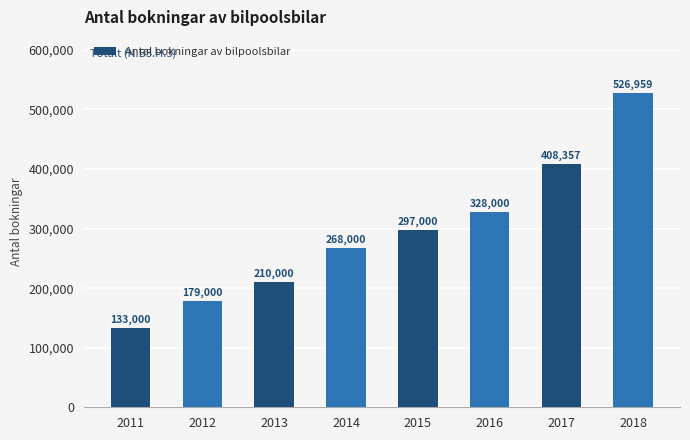

What is the value of the 4th bar from the left?

268000